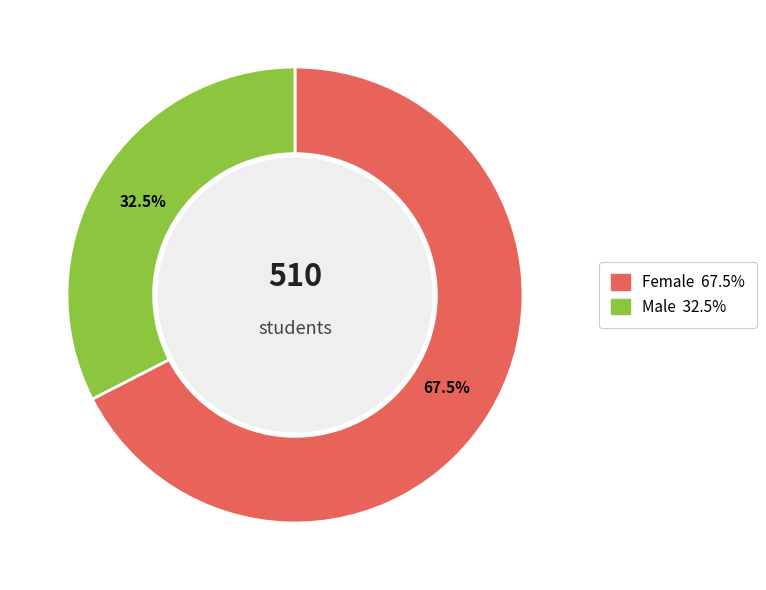

How many segments does this pie chart have?

2